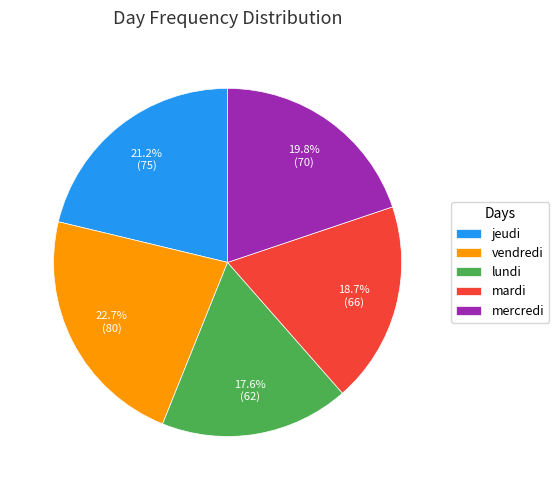

To the nearest percent, what percentage of the pie is vendredi?

23%